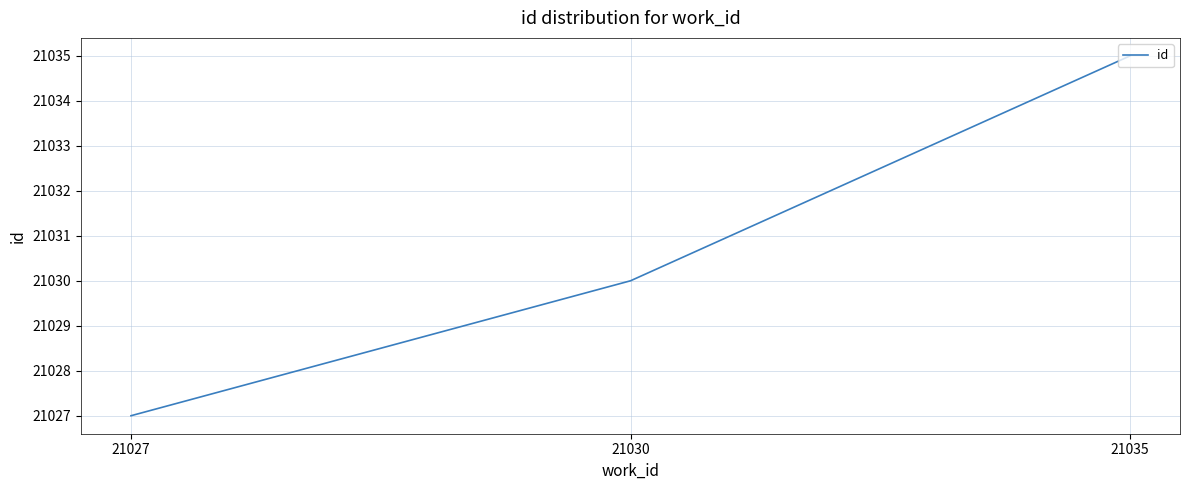

What is the change in value from 21027 to 21035?

+8